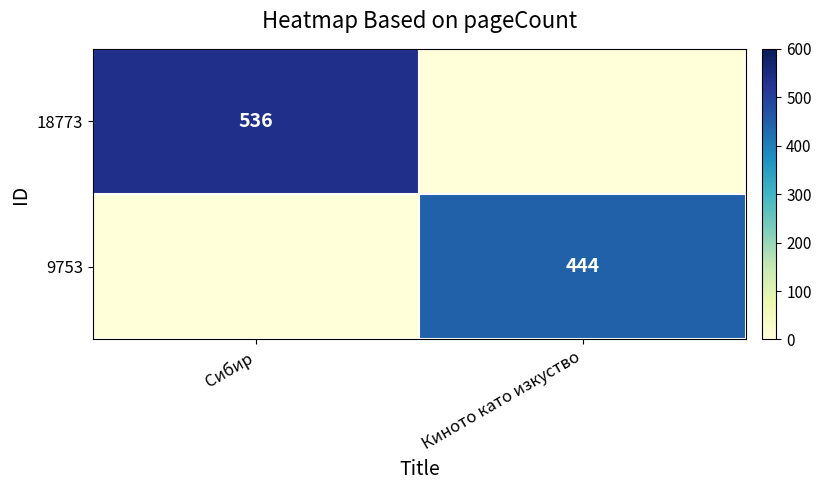

What is the spread (max minus min) of values at Киното като изкуство?

444